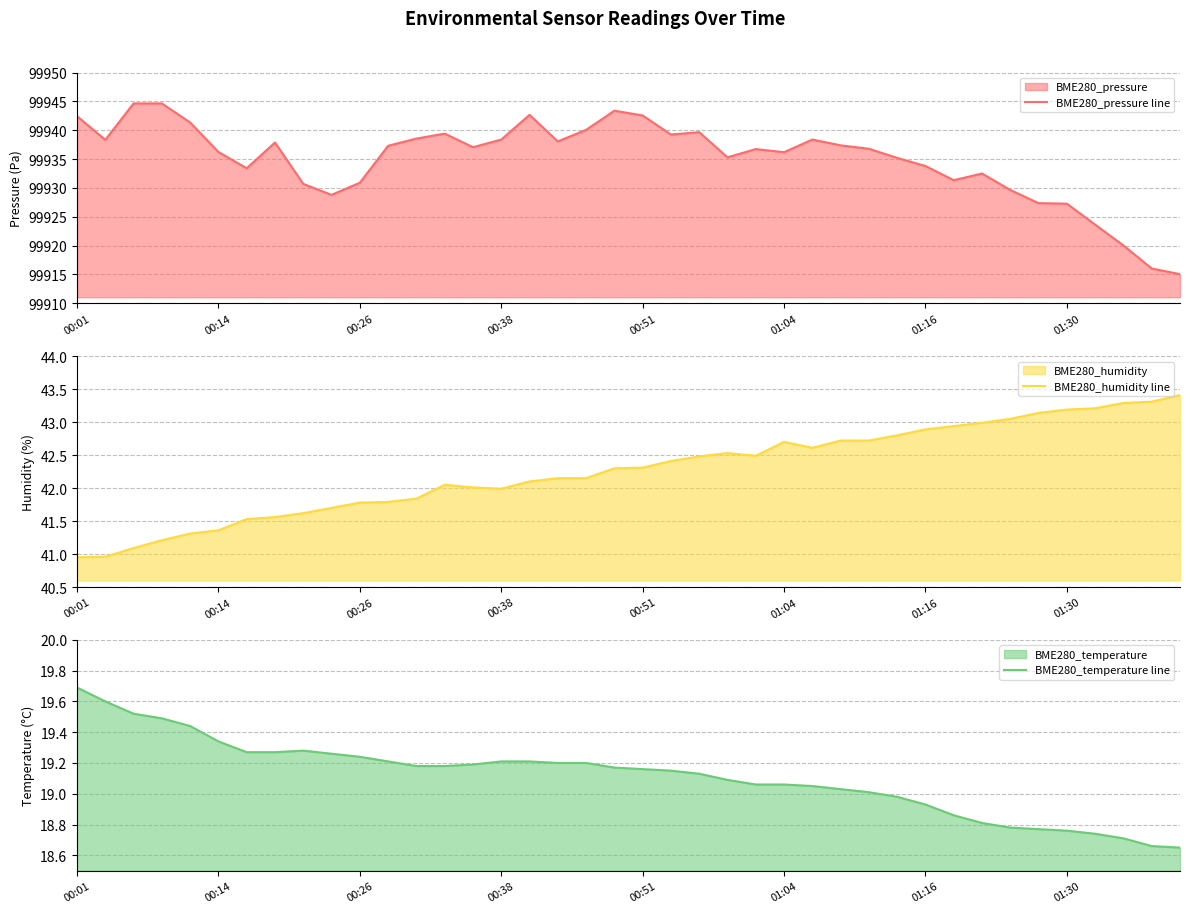

What is the lowest value of the BME280_pressure line series?

99915.1